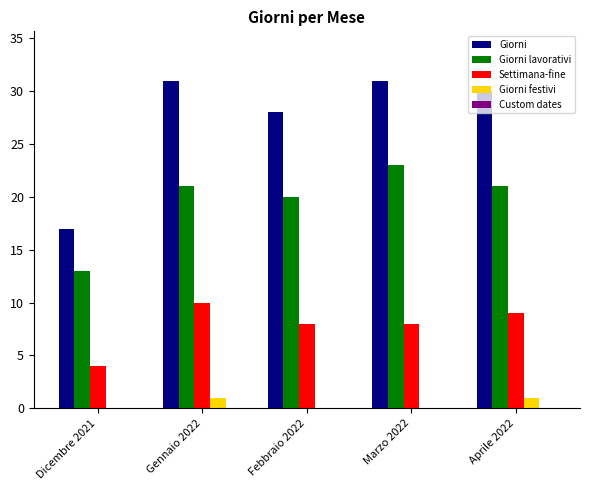

Are the bars horizontal?

No